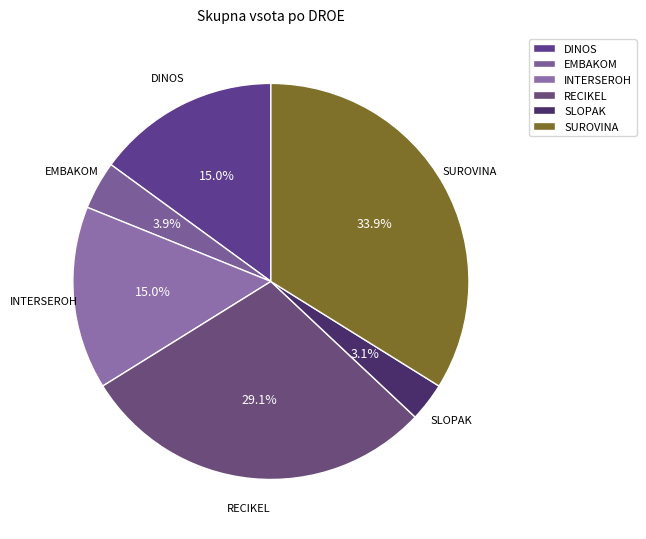

What percentage do DINOS and RECIKEL together represent?

44.1%